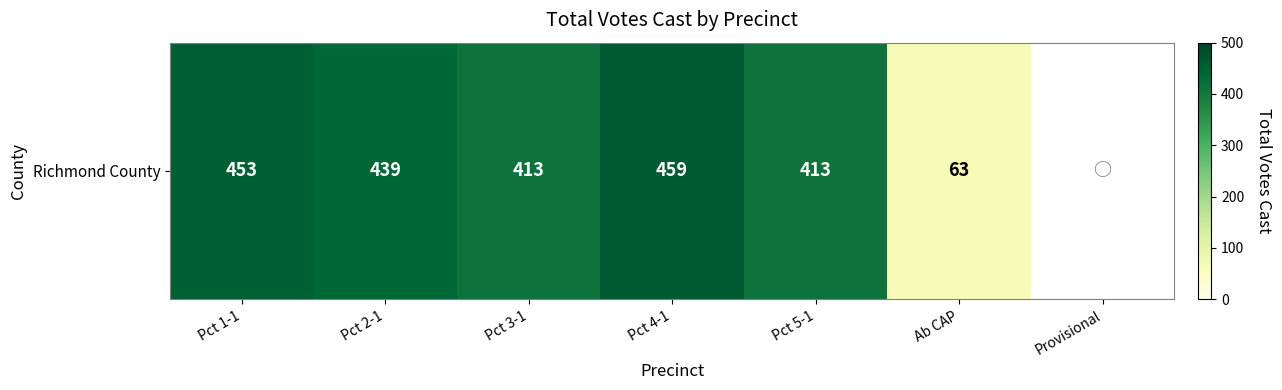

List the labels in order of value, largest first.

Pct 4-1, Pct 1-1, Pct 2-1, Pct 3-1, Pct 5-1, Ab CAP, Provisional